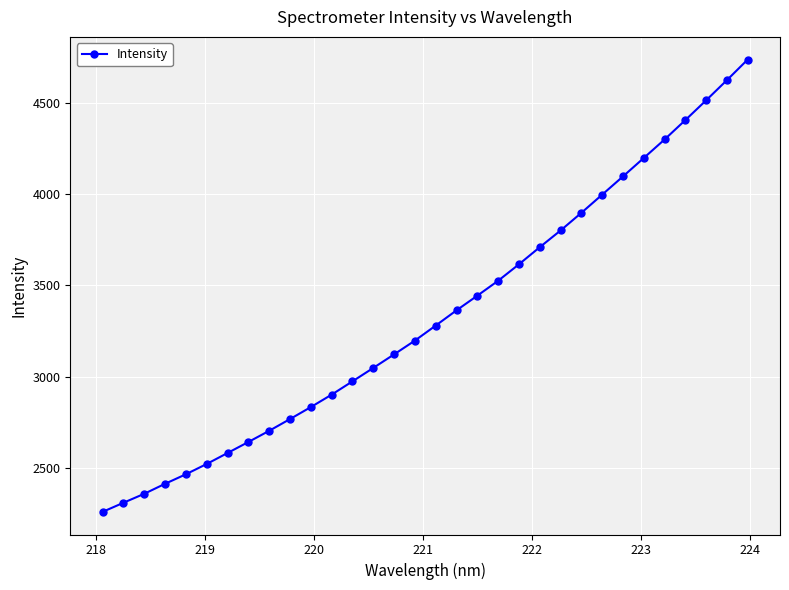

What is the sum of all values?

106606.3